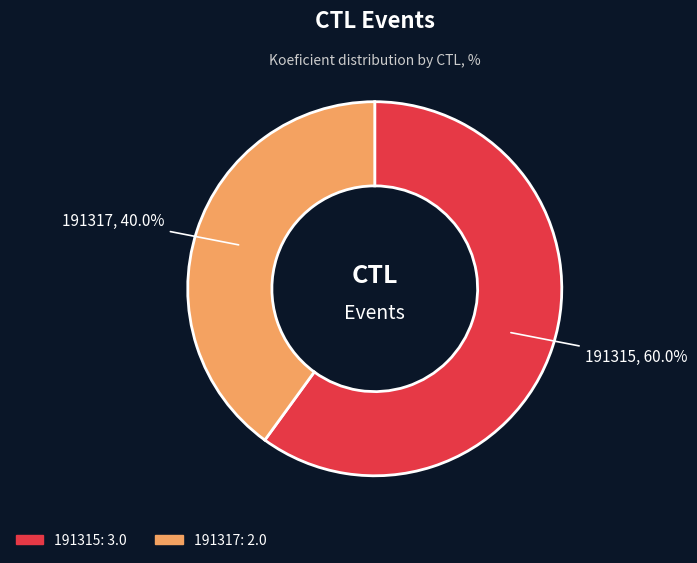

Approximately how many times larger is the value at 191317 compared to 191315?

0.7